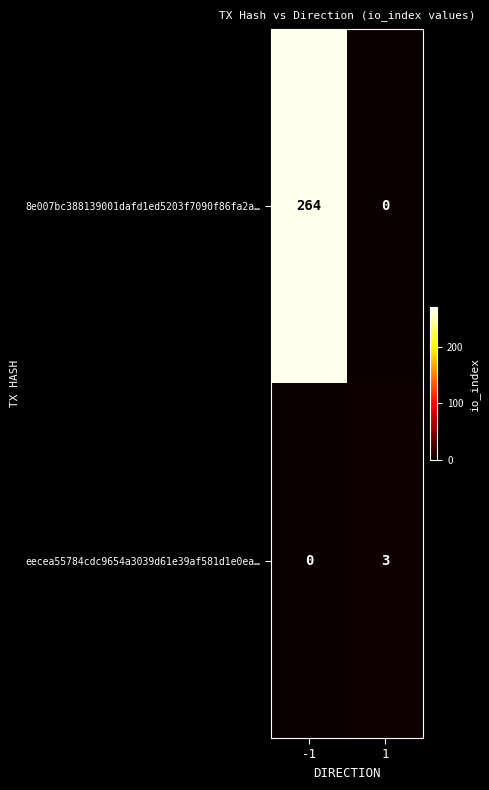

What is the sum of the eecea55784cdc9654a3039d61e39af581d1e0ea… values at 1 and -1?

3